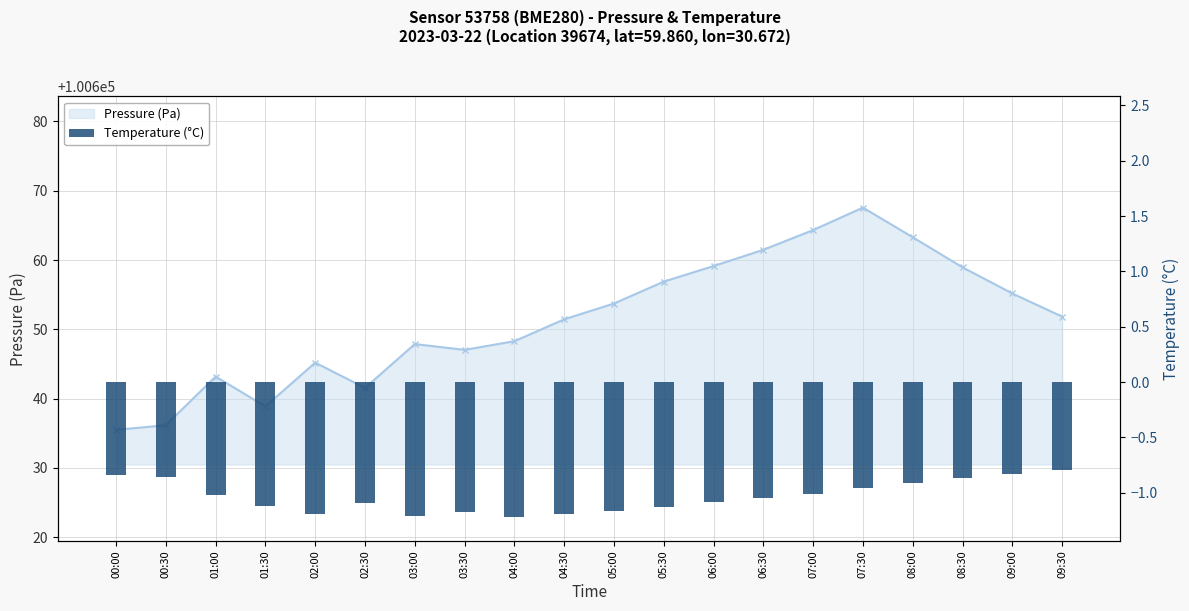

What position from the left is 07:00?

15